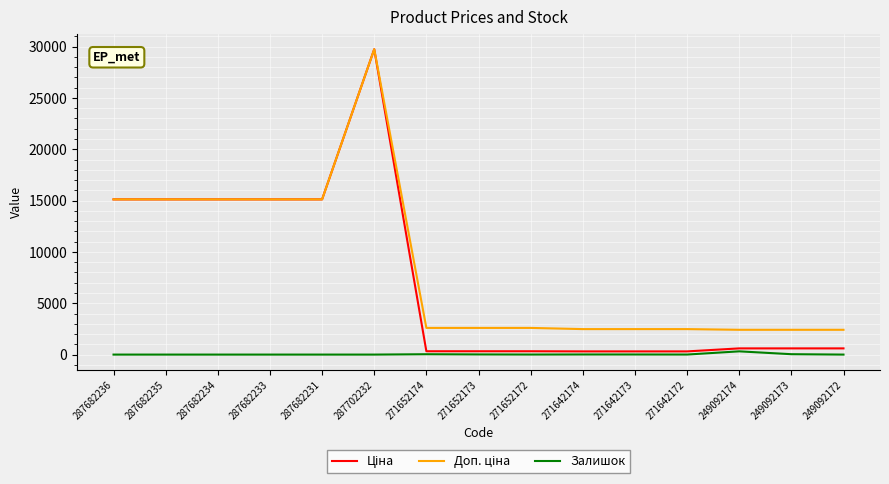

The value of Залишок at 249092172 is 0.0. True or false?

True